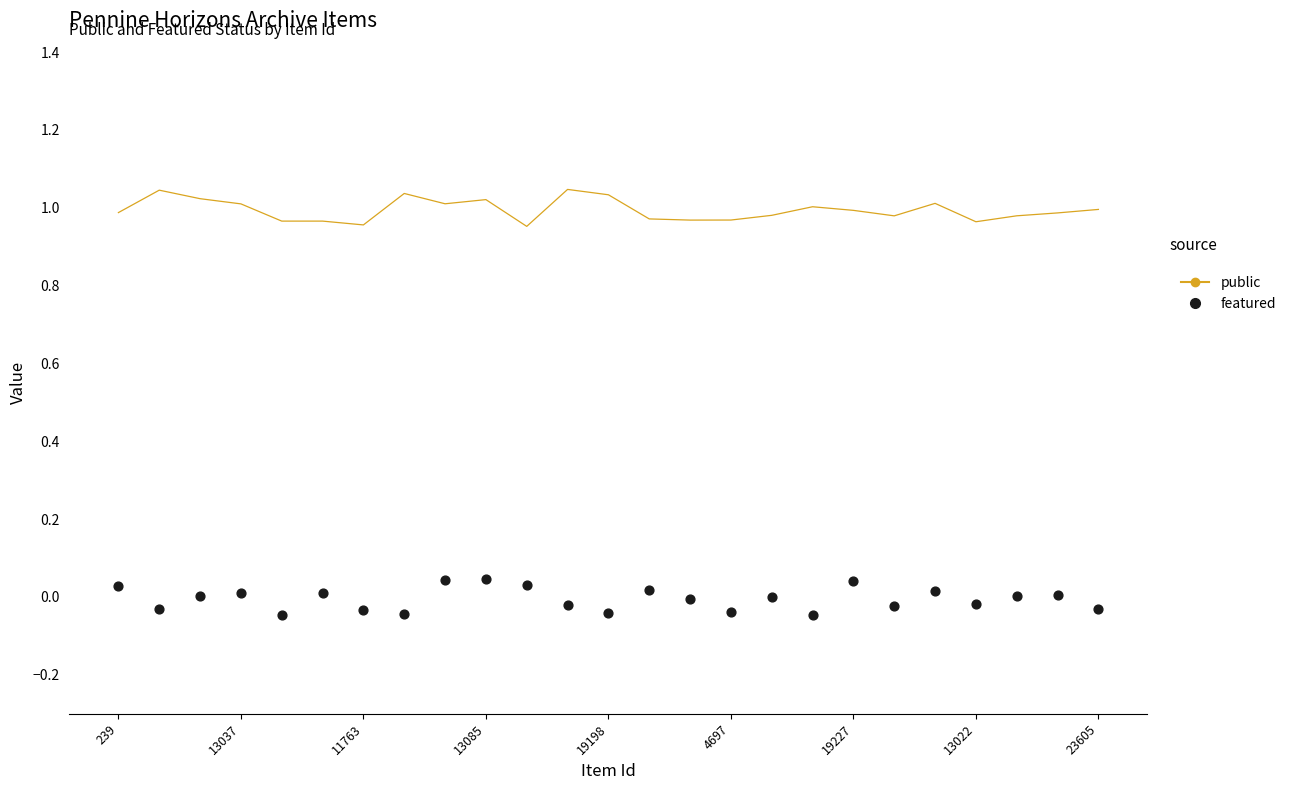

What are all the series names shown in the legend?

public, featured